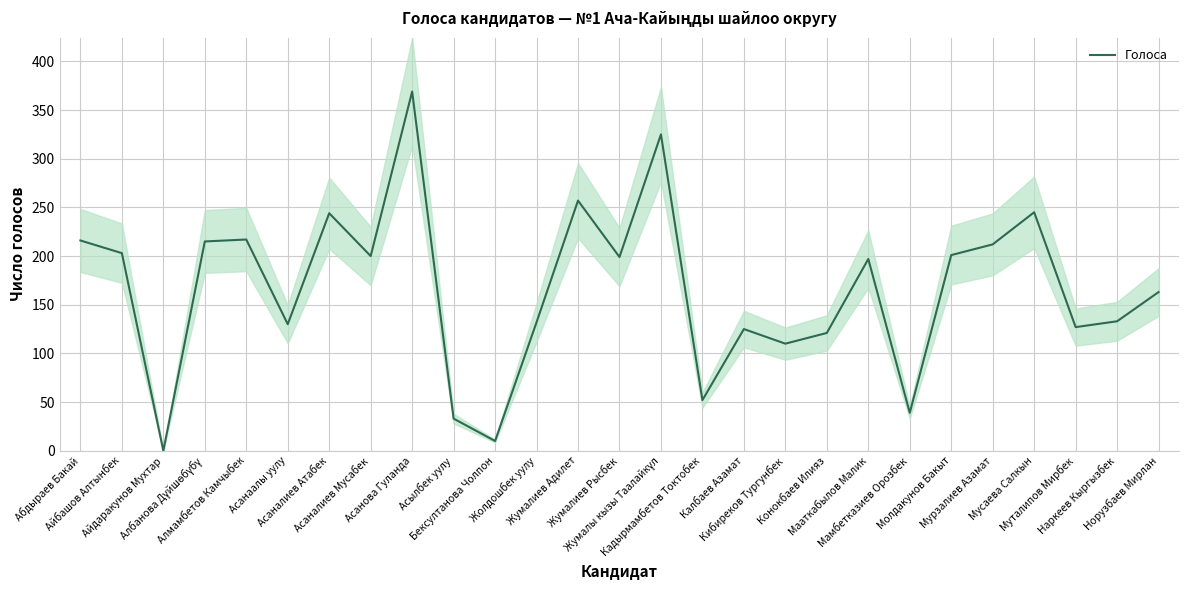

Which category has the highest value across all series?

Асанова Гуланда